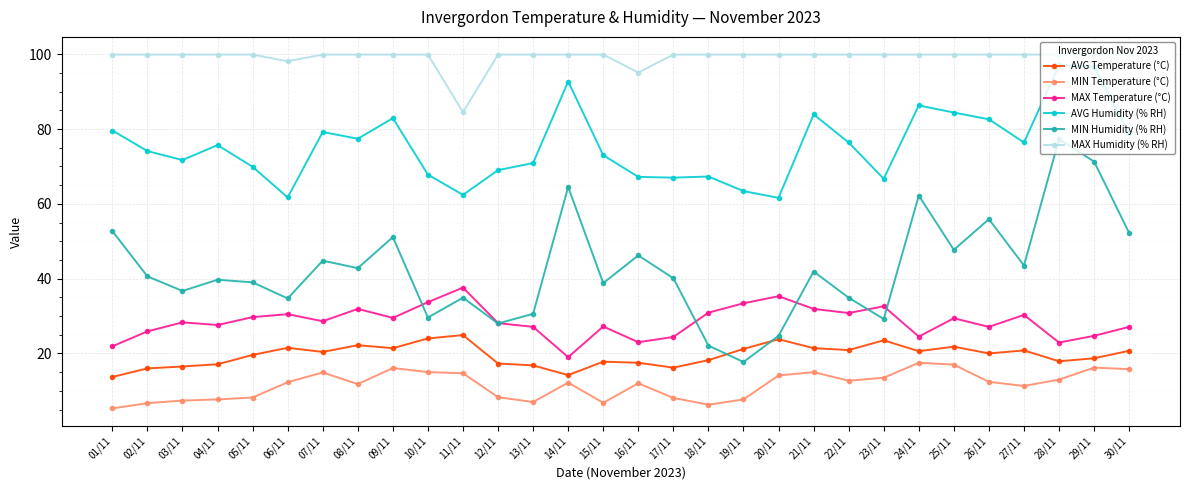

What is the average value of the AVG Humidity (% RH) series?

75.5